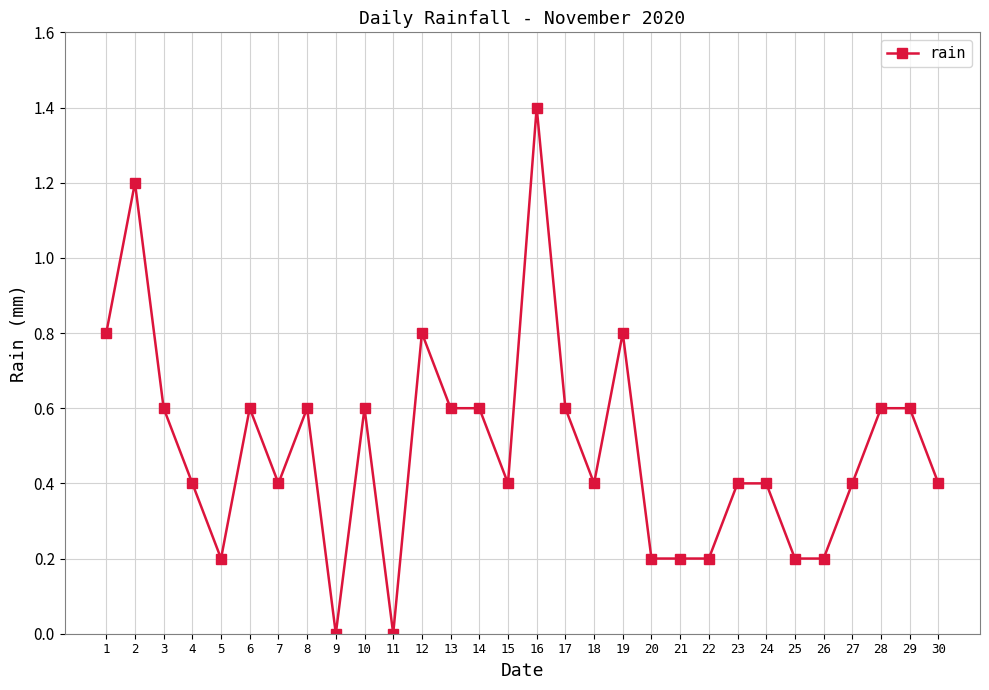

Count the number of data series in this chart.

1